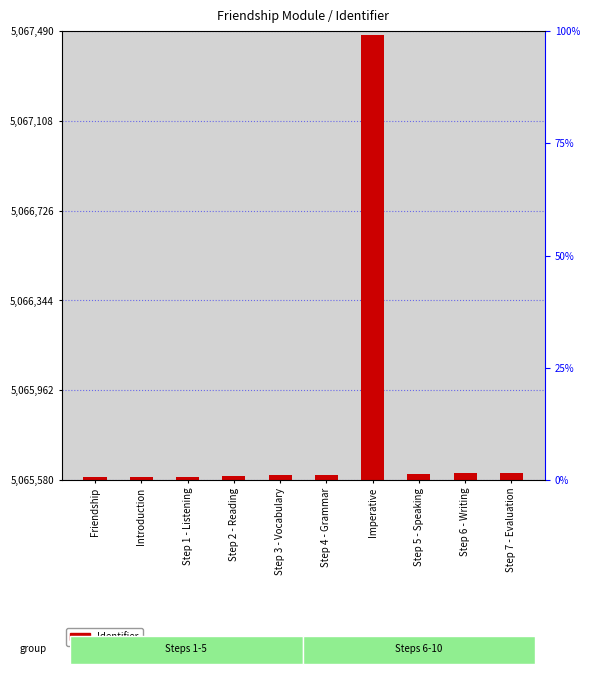

At which category does the chart reach its minimum across all series?

Friendship